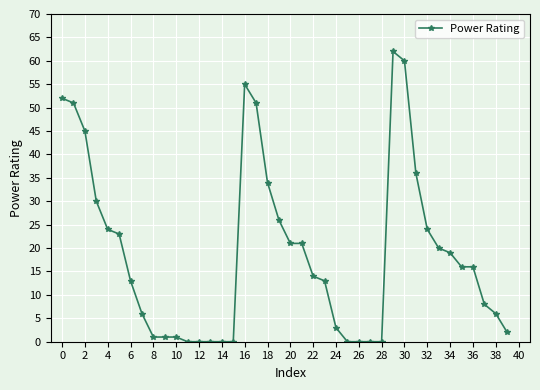

What is the average value?

19